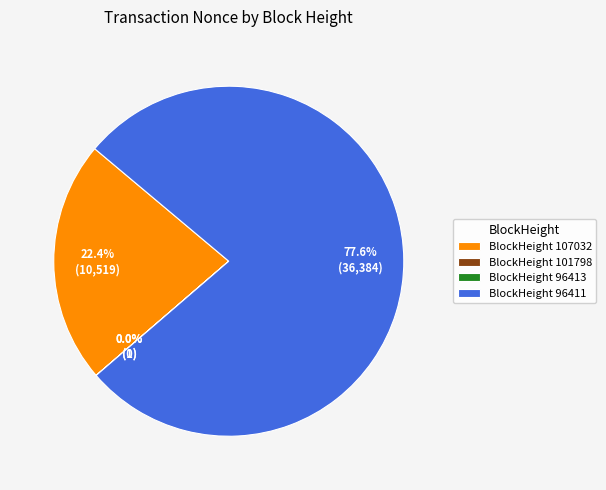

How many segments does this pie chart have?

4